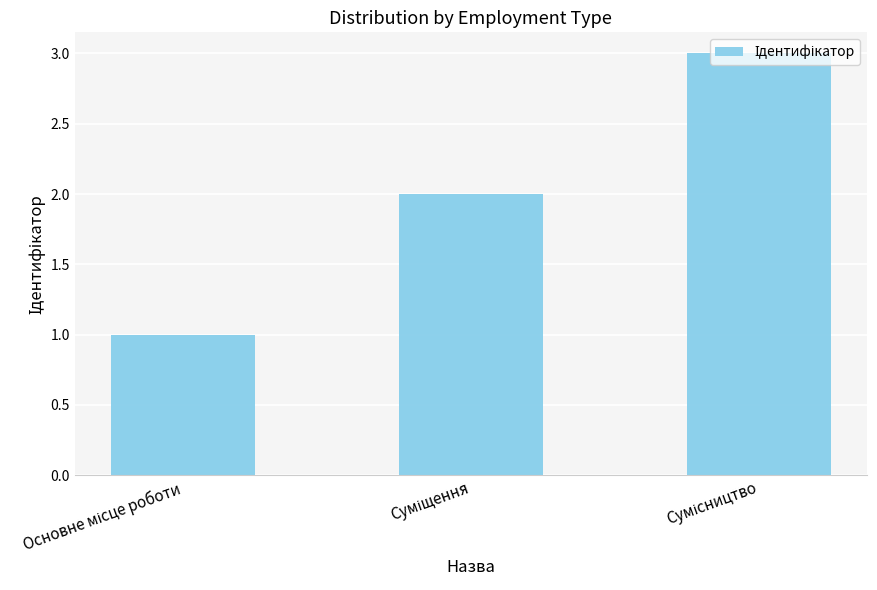

Count the values in the range 1 to 3.

3